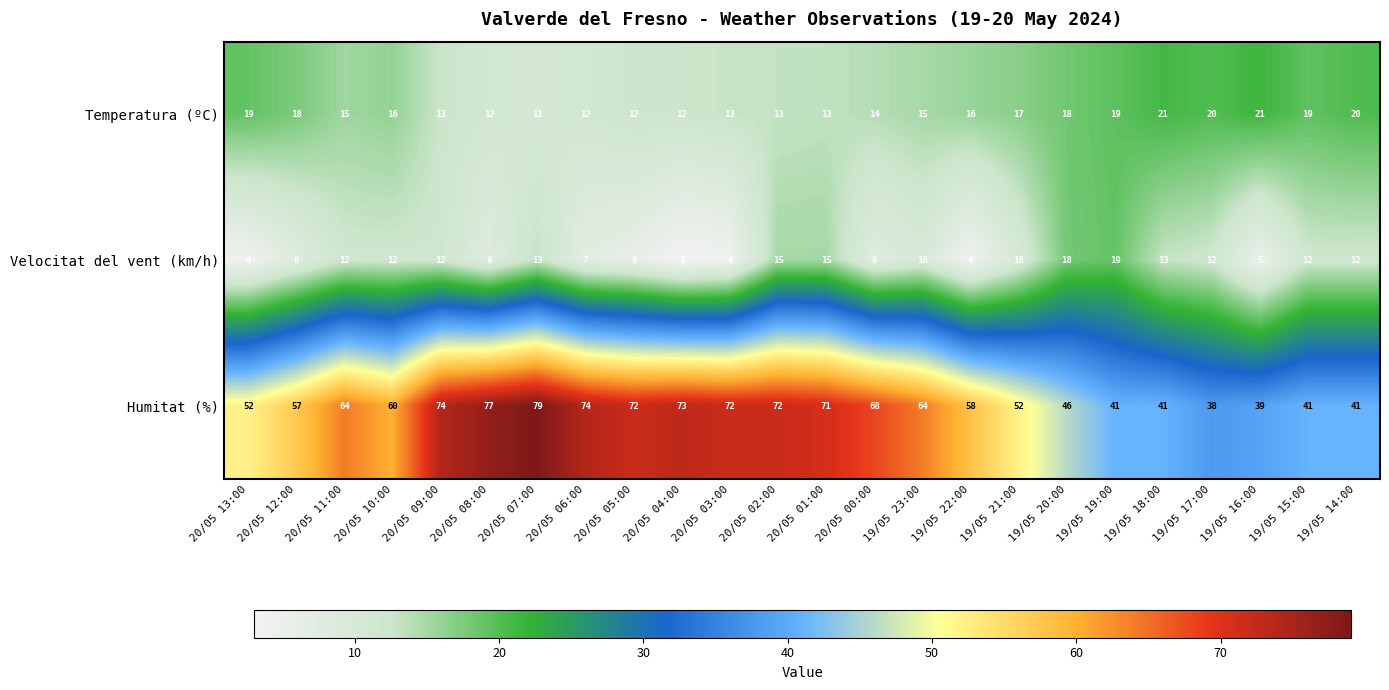

Is the value of Temperatura (ºC) at 19/05 16:00 greater than the value of Humitat (%) at 20/05 11:00?

No